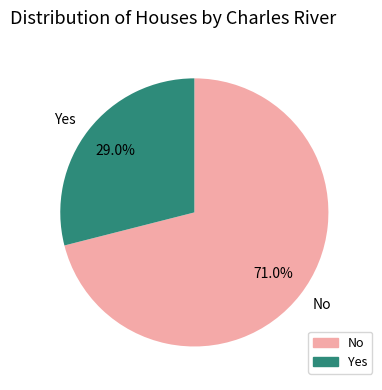

How many segments does this pie chart have?

2